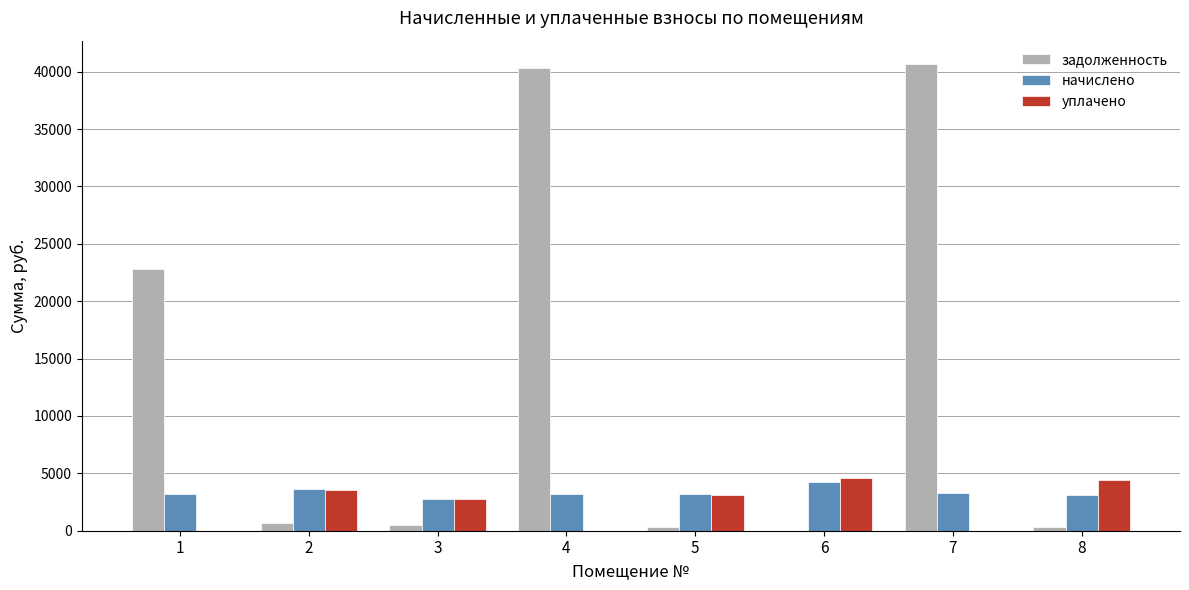

What is the greatest value displayed?

40667.1